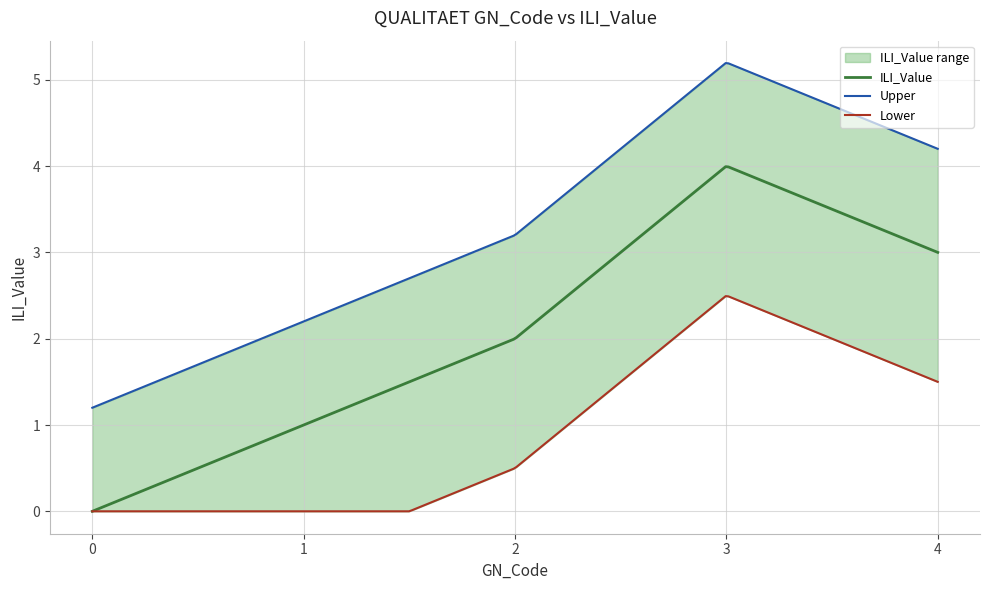

At which category does the chart reach its peak across all series?

3